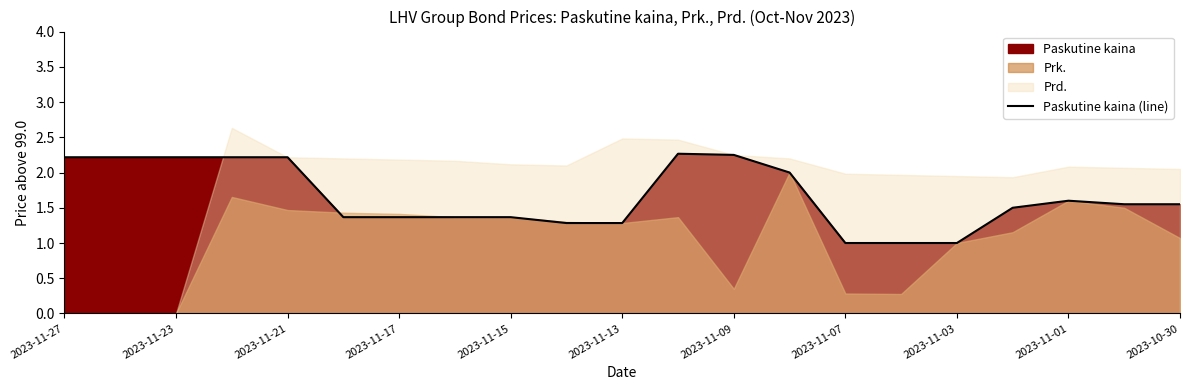

The Paskutine kaina (line) series shows 1.6 at 2023-11-01. True or false?

True